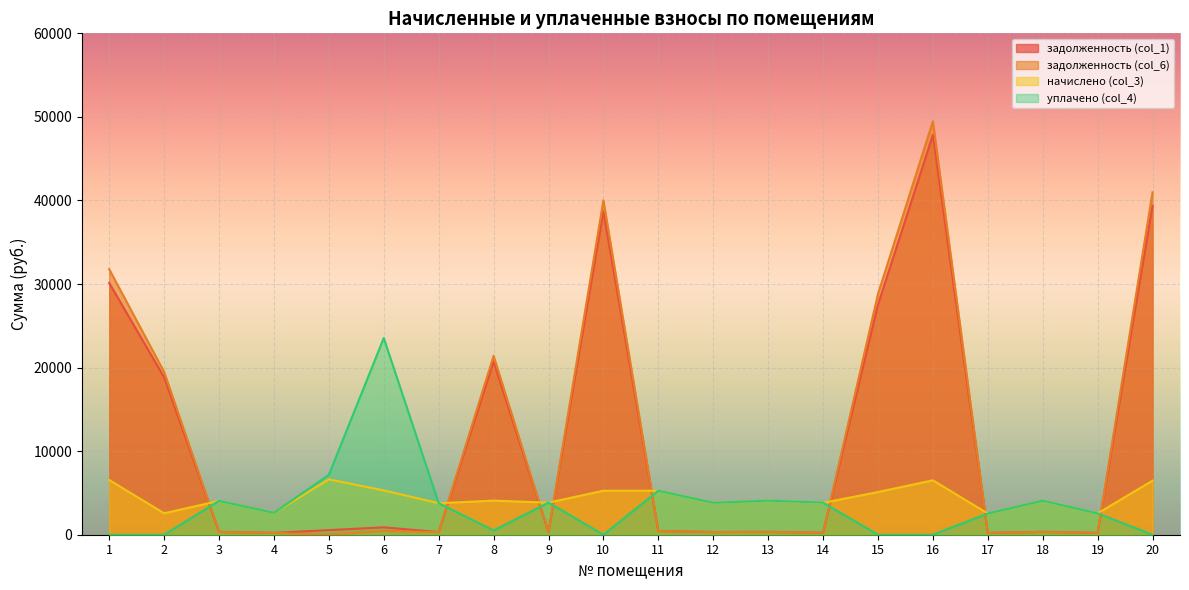

What is the difference between the highest and lowest values at 15?

28809.2